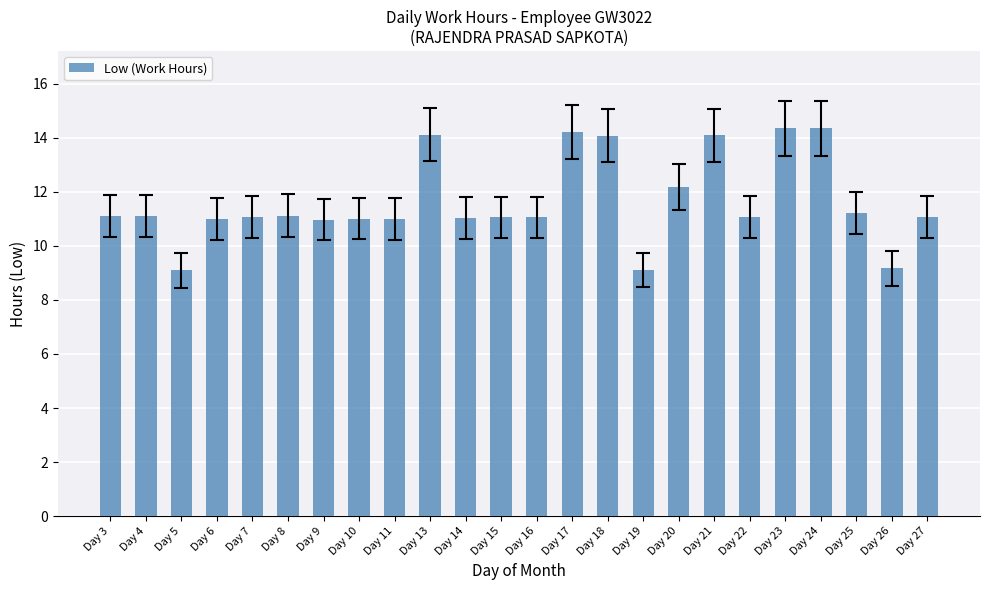

What is the maximum value shown in the chart?

14.3